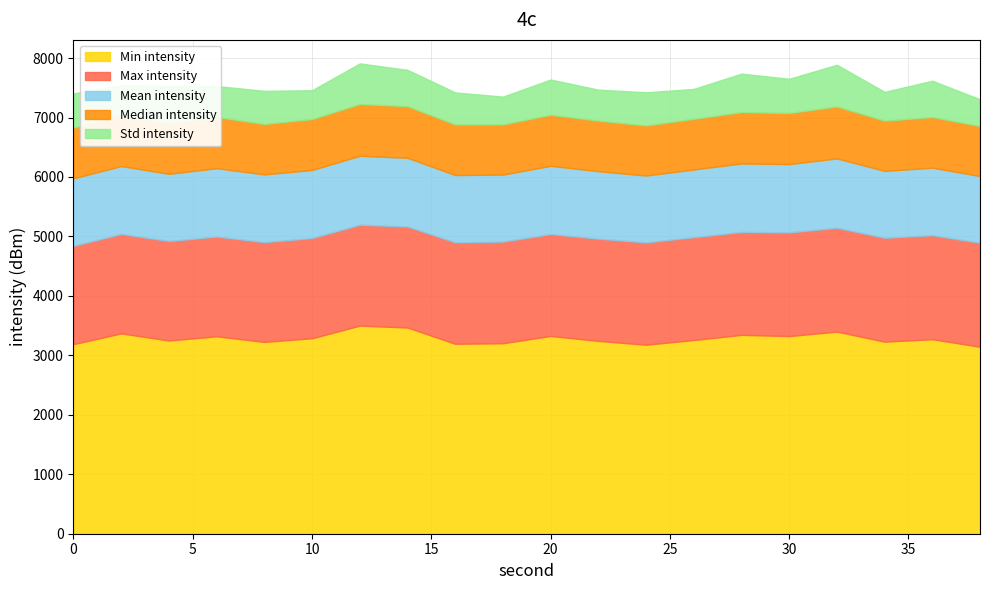

True or false: Std intensity has more than 1 points higher than both neighbors.

True